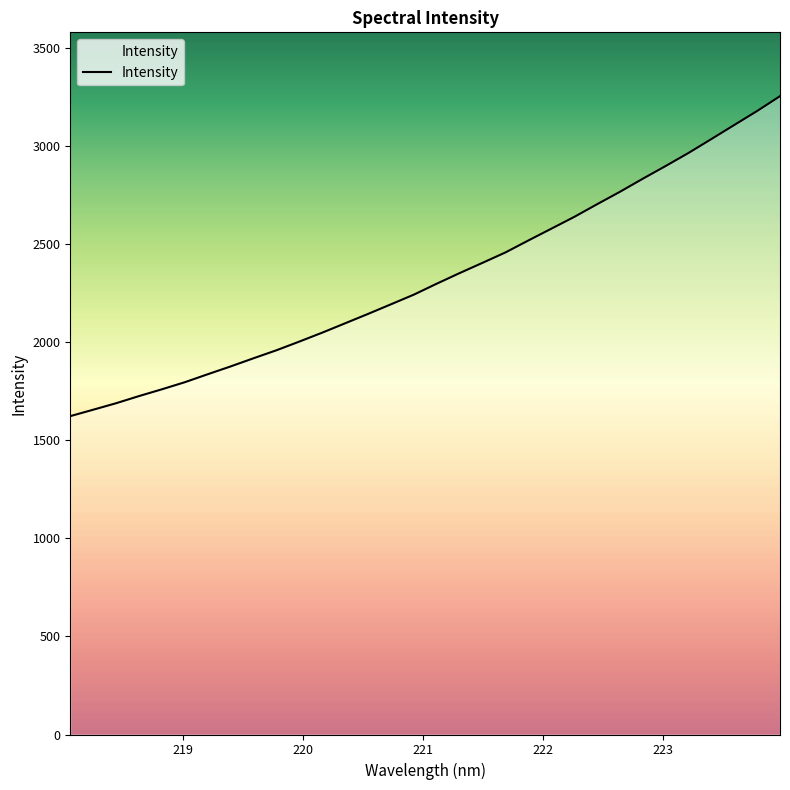

What is the maximum value shown in the chart?

3253.5